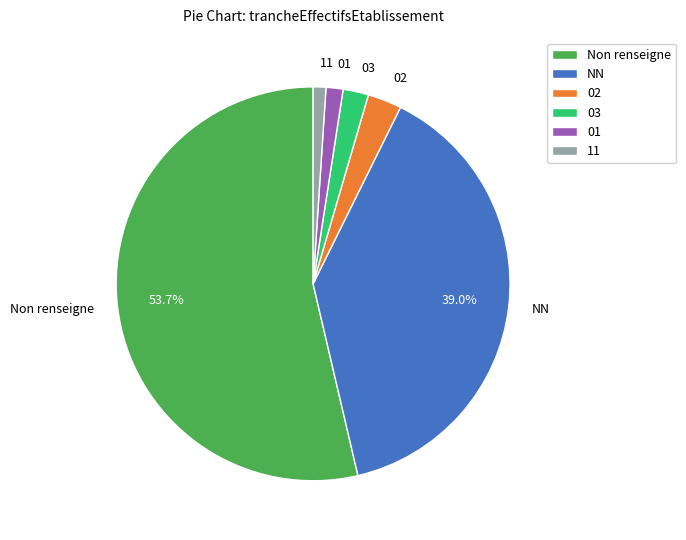

True or false: 01 accounts for 11% of the total.

False